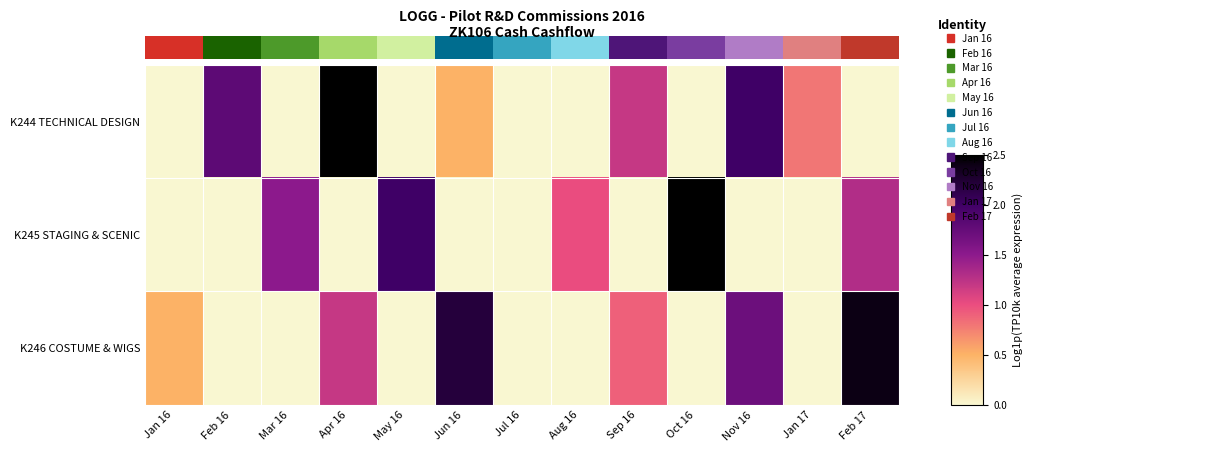

At which category is the sum across all series the highest?

Apr 16